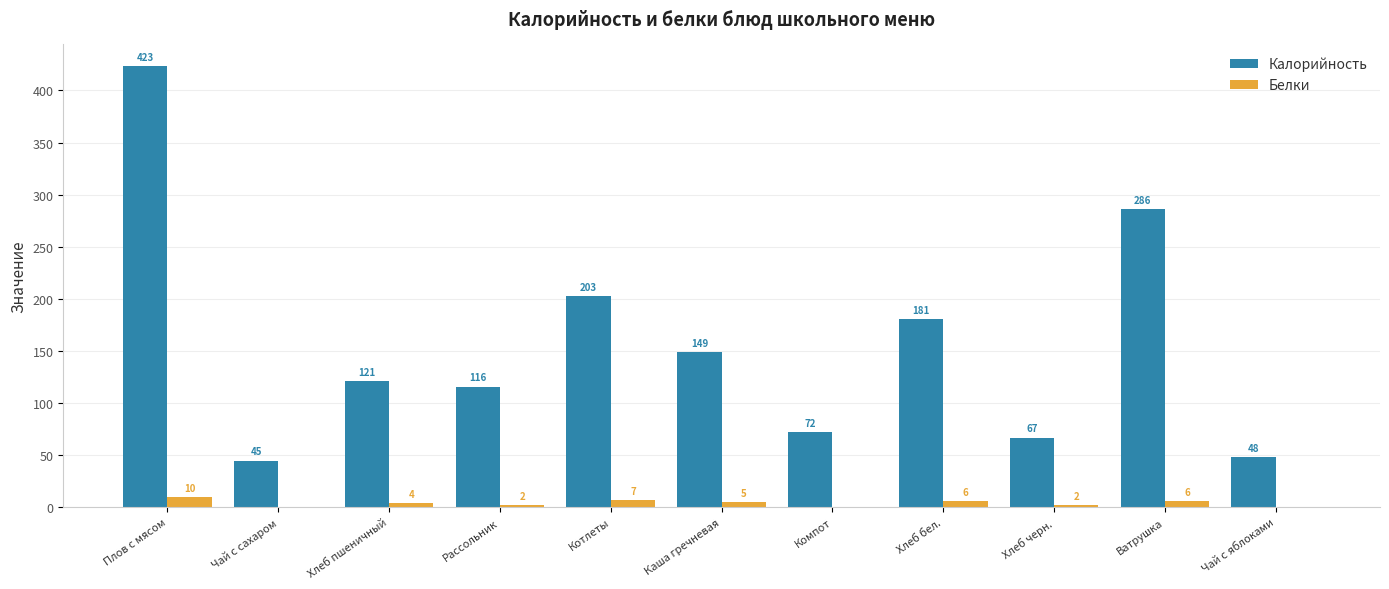

The Калорийность series shows 28 at Чай с сахаром. True or false?

False